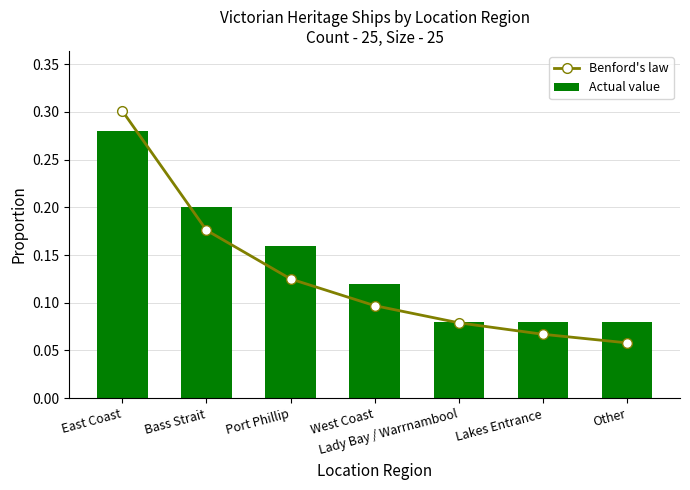

Rank the series by their maximum value, from lowest to highest.

Actual value, Benford's law